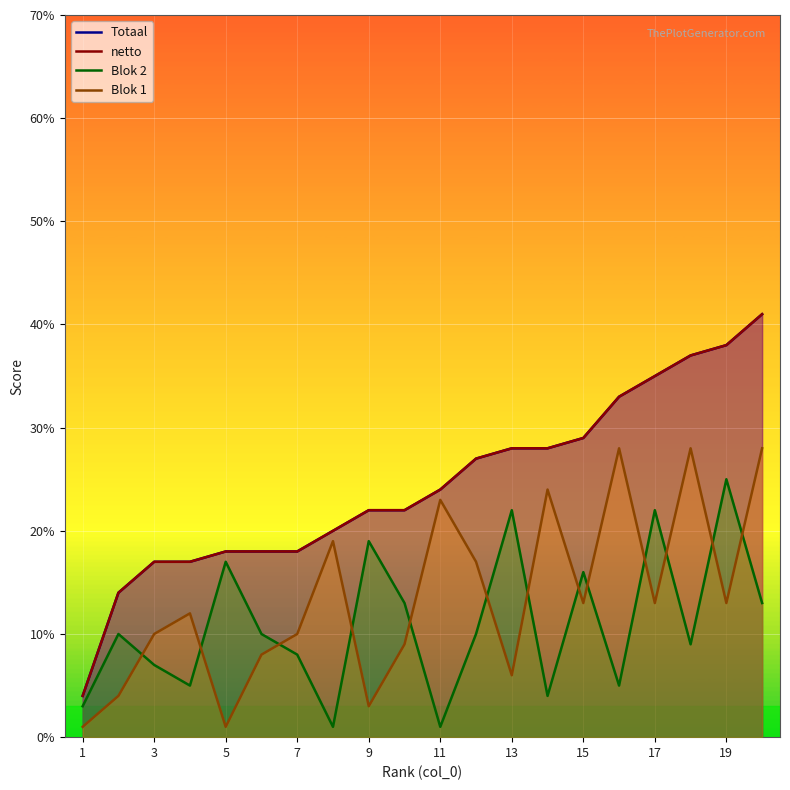

Where does the netto series first go above 24?

11